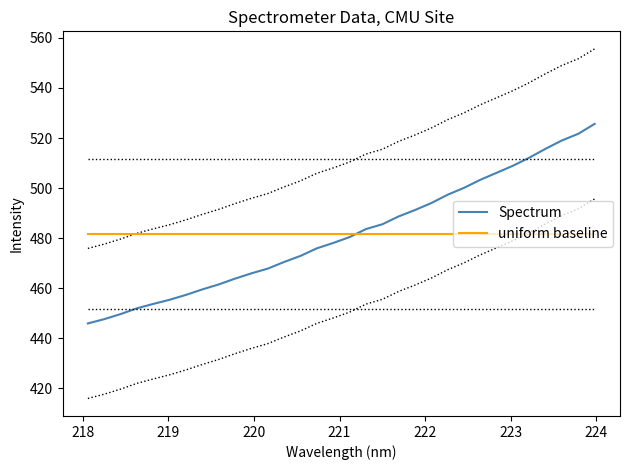

Which series has the largest range (max minus min)?

Spectrum